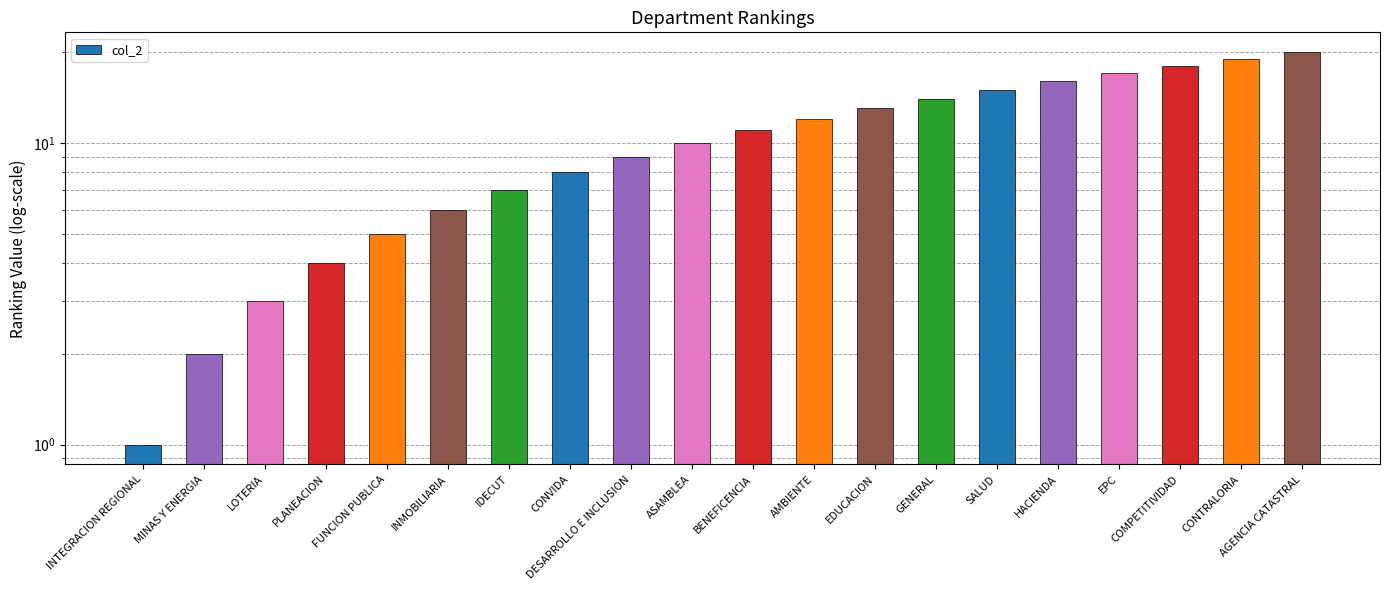

Reading left to right, what are all the values shown in this chart?

INTEGRACION REGIONAL=1	MINAS Y ENERGIA=2	LOTERIA=3	PLANEACION=4	FUNCION PUBLICA=5	INMOBILIARIA=6	IDECUT=7	CONVIDA=8	DESARROLLO E INCLUSION=9	ASAMBLEA=10	BENEFICENCIA=11	AMBIENTE=12	EDUCACION=13	GENERAL=14	SALUD=15	HACIENDA=16	EPC=17	COMPETITIVIDAD=18	CONTRALORIA=19	AGENCIA CATASTRAL=20